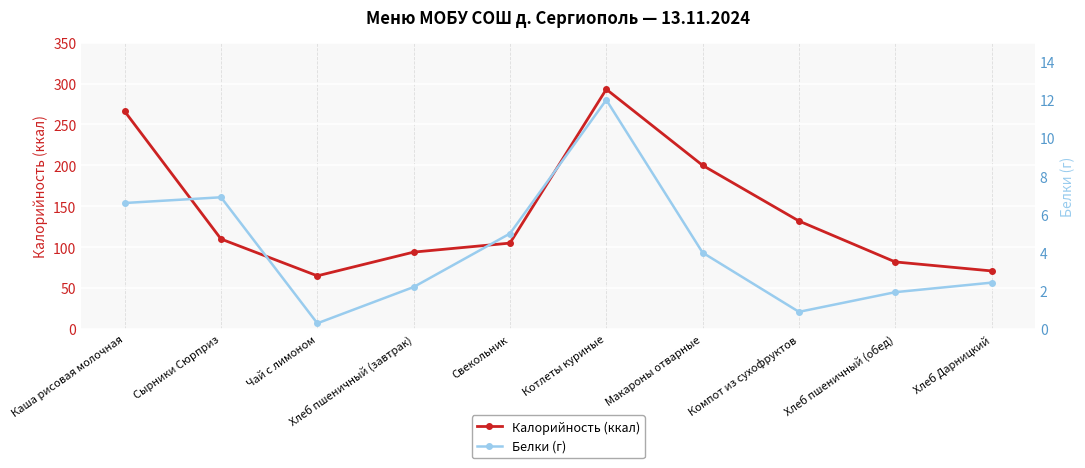

What is the difference between the highest and lowest values at Компот из сухофруктов?

131.1